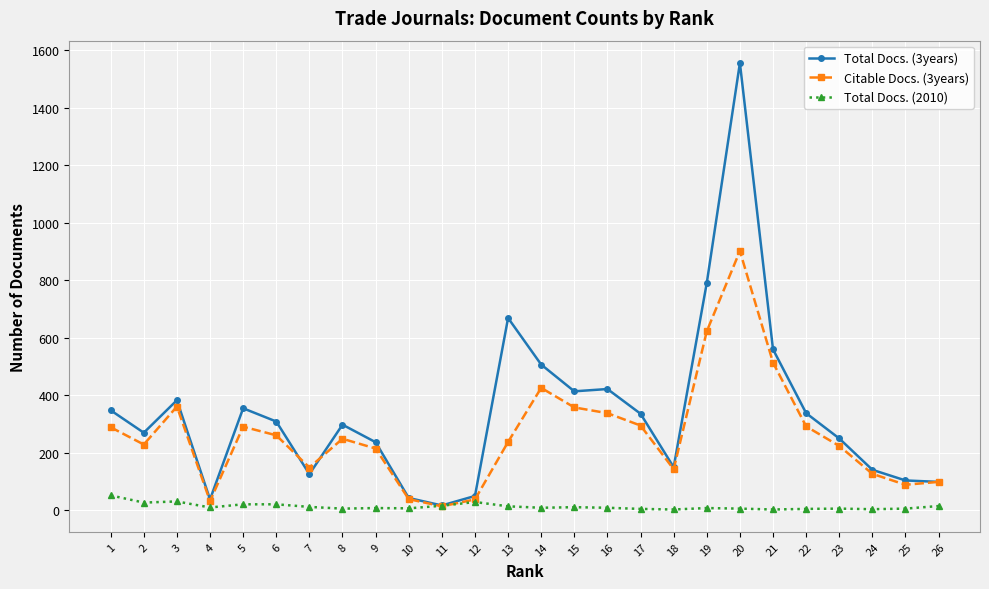

Rank the series at 22 from highest to lowest value.

Total Docs. (3years), Citable Docs. (3years), Total Docs. (2010)